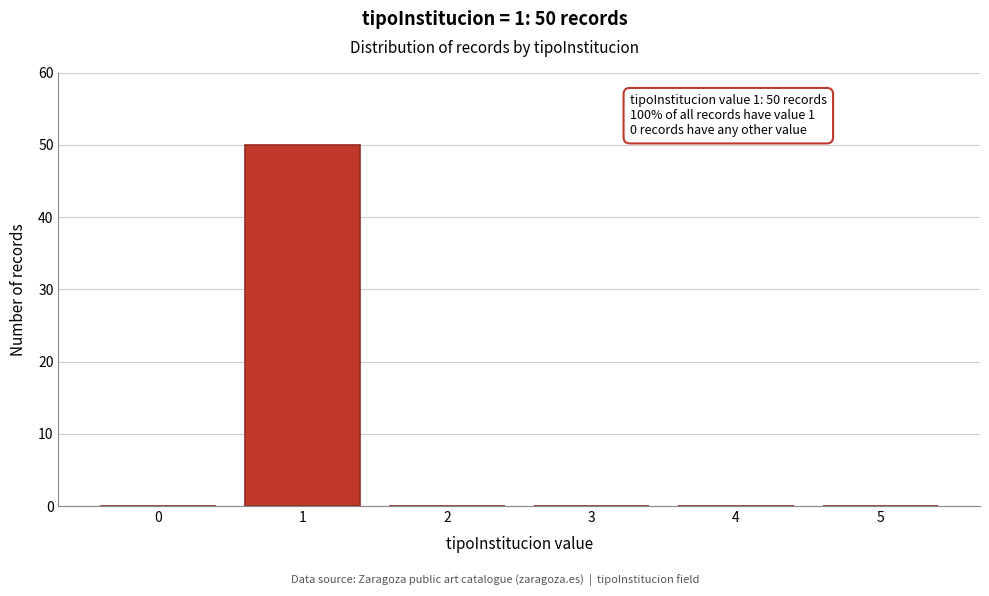

Reading right to left, transcribe all the data shown in this chart.

5=0	4=0	3=0	2=0	1=50	0=0